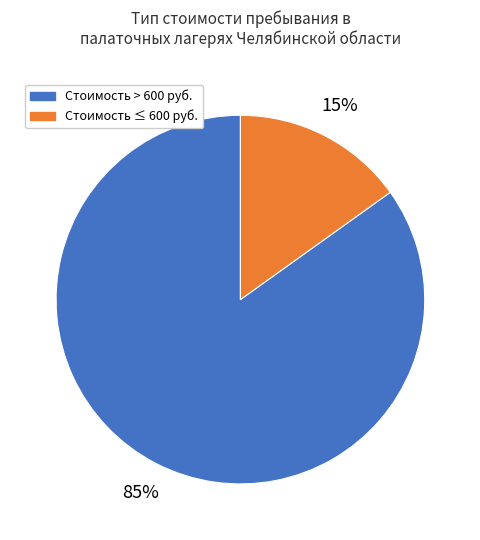

True or false: Стоимость > 600 руб. accounts for 85% of the total.

True